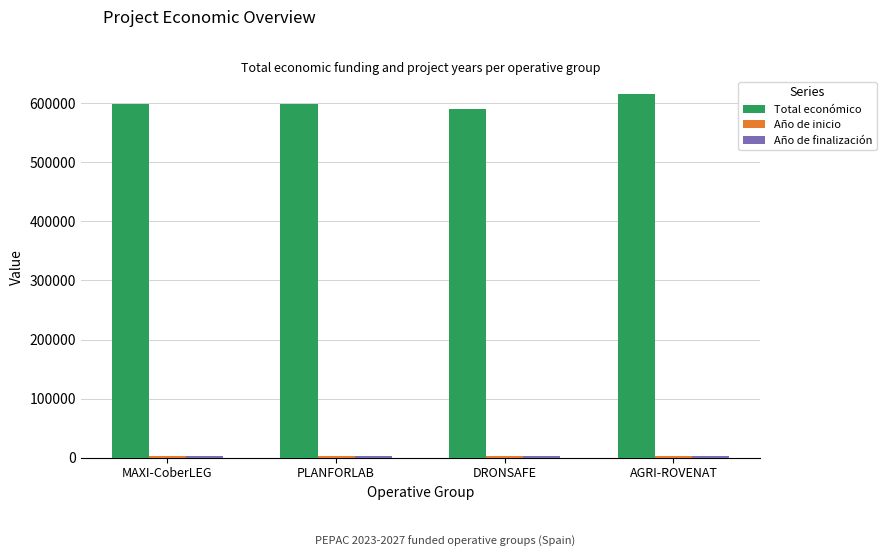

True or false: Total económico has a value of 599134 at PLANFORLAB.

True